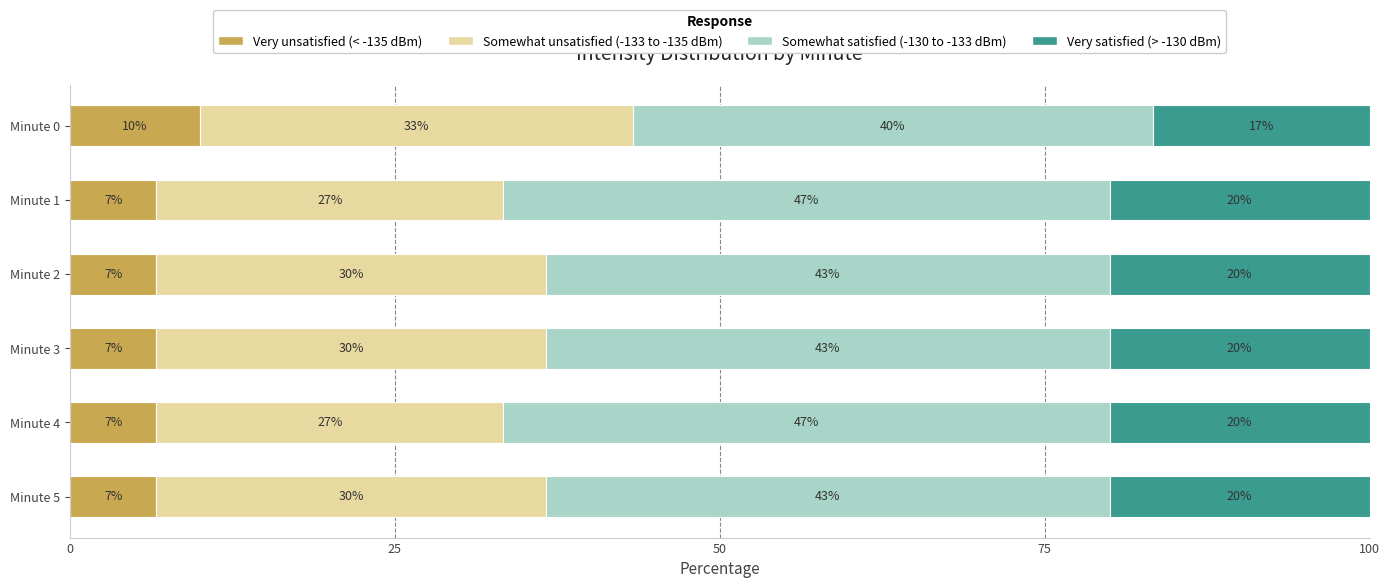

Reading right to left, extract all data points from this chart.

Very unsatisfied (< -135 dBm): 6.7	6.7	6.7	6.7	6.7	10.0
Somewhat unsatisfied (-133 to -135 dBm): 30.0	26.7	30.0	30.0	26.7	33.3
Somewhat satisfied (-130 to -133 dBm): 43.3	46.7	43.3	43.3	46.7	40.0
Very satisfied (> -130 dBm): 20.0	20.0	20.0	20.0	20.0	16.7